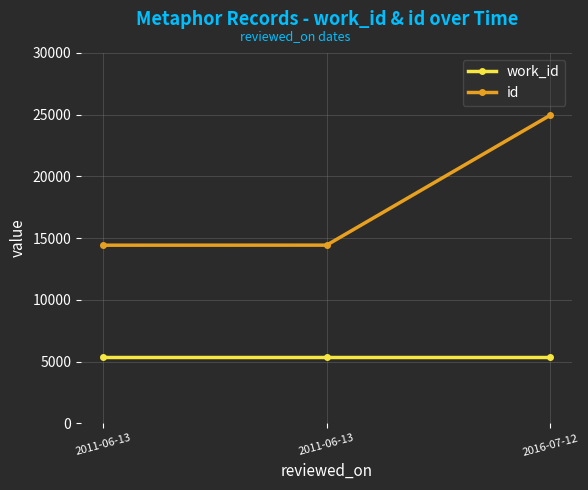

Which has a higher value, 2011-06-13 or 2016-07-12?

2011-06-13